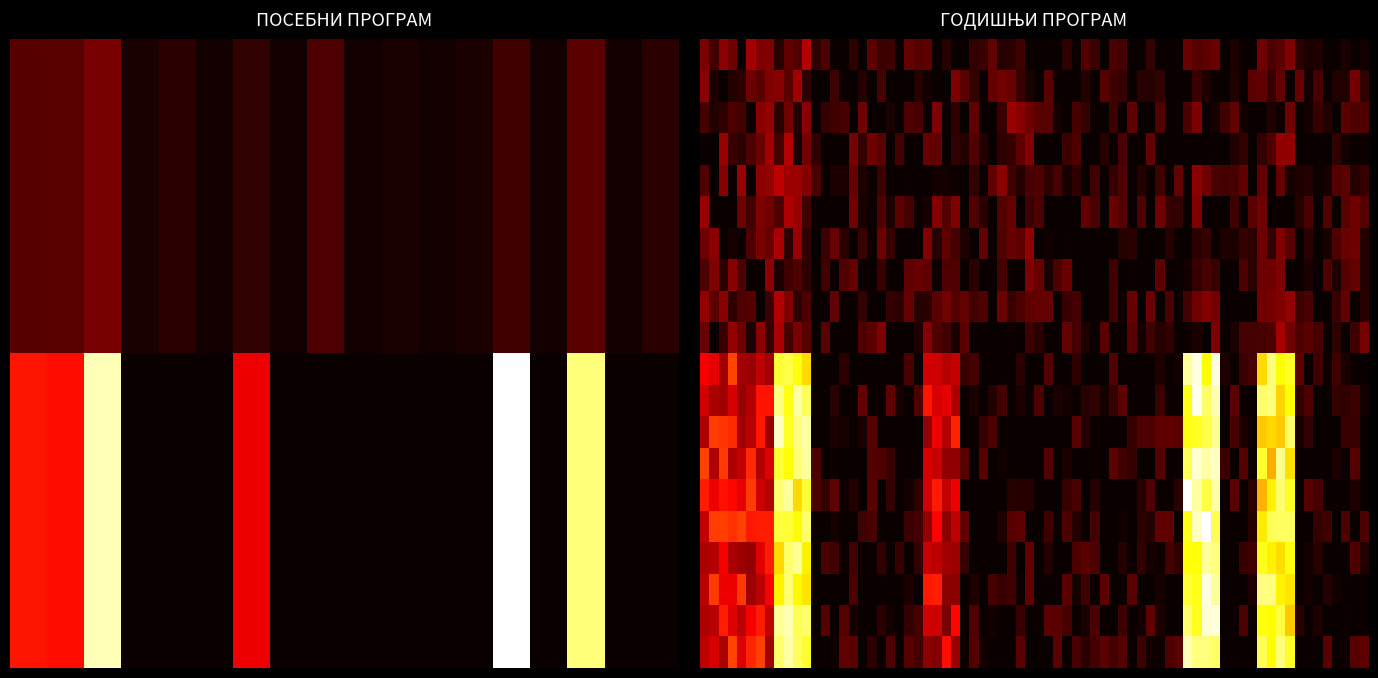

Between прва категорија- кошарка and прва категорија- одбојка, which is larger?

прва категорија- одбојка